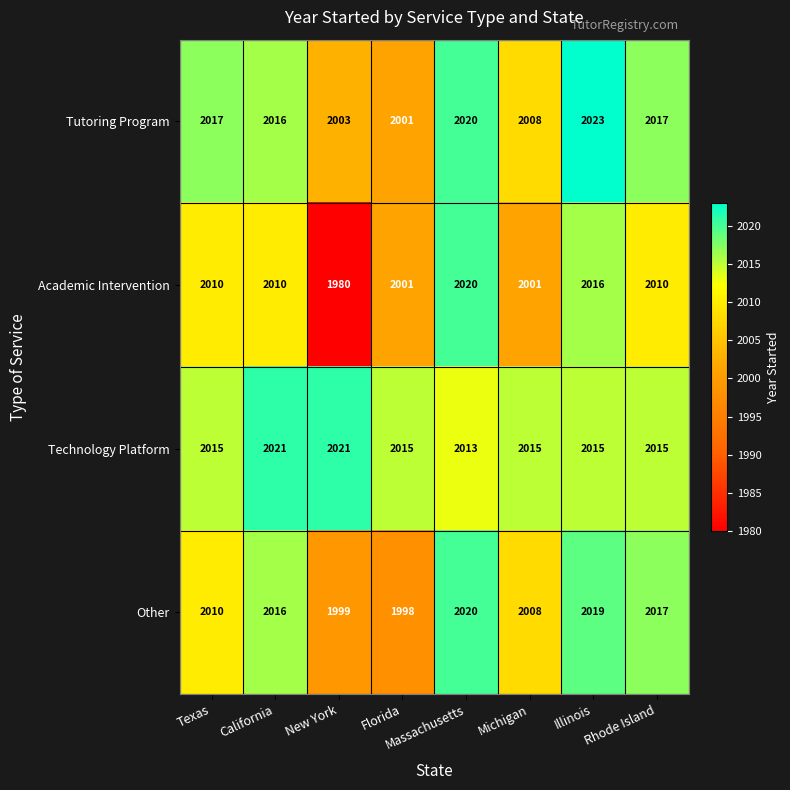

What is the total value across all series at Illinois?

8073